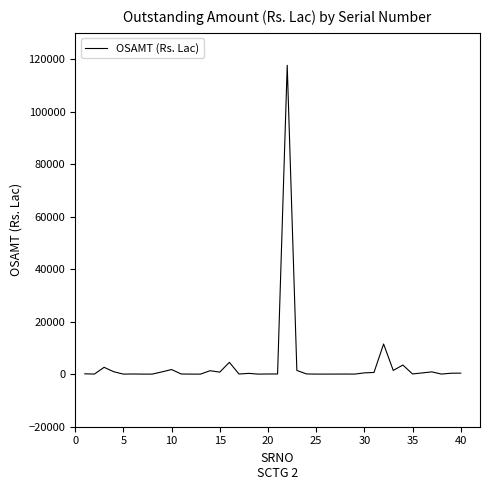

What is the difference between the maximum and minimum values?

117612.3